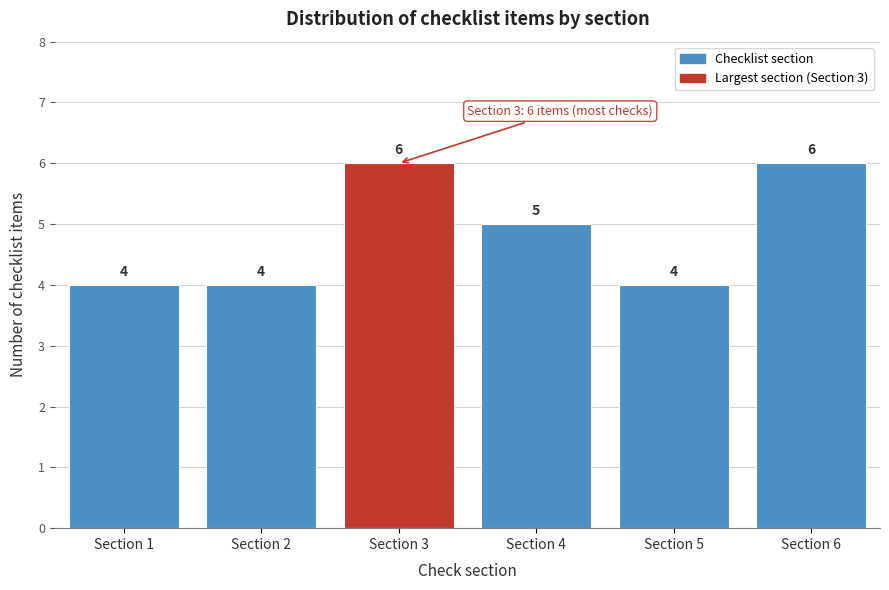

Reading left to right, list all the values displayed in this chart.

4	4	6	5	4	6